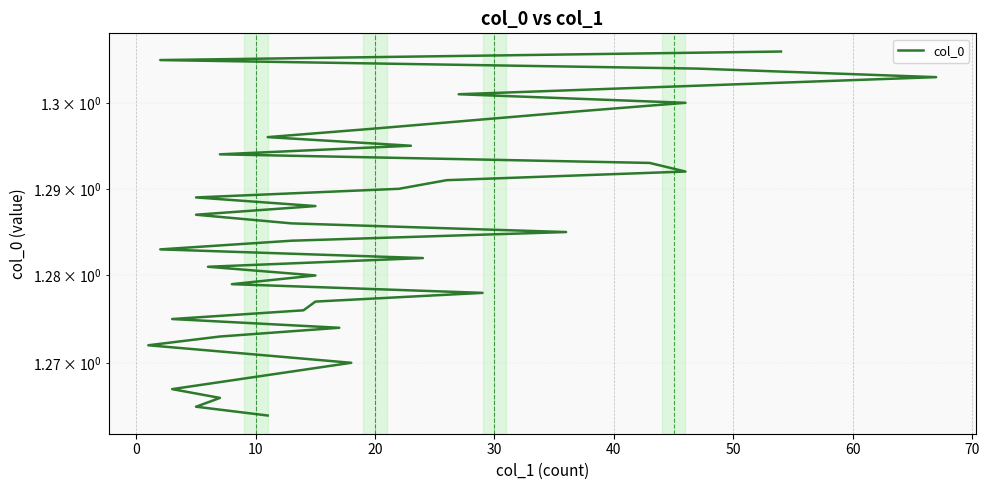

Count the number of data series in this chart.

1